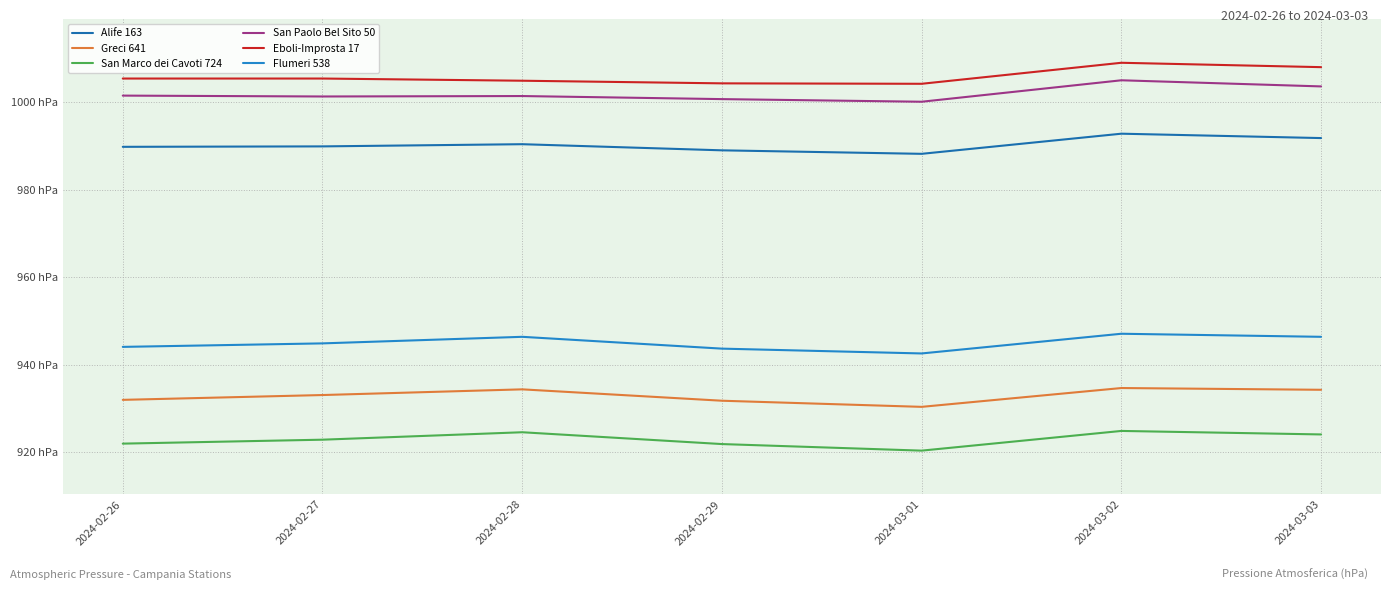

Does the chart have visible grid lines?

Yes